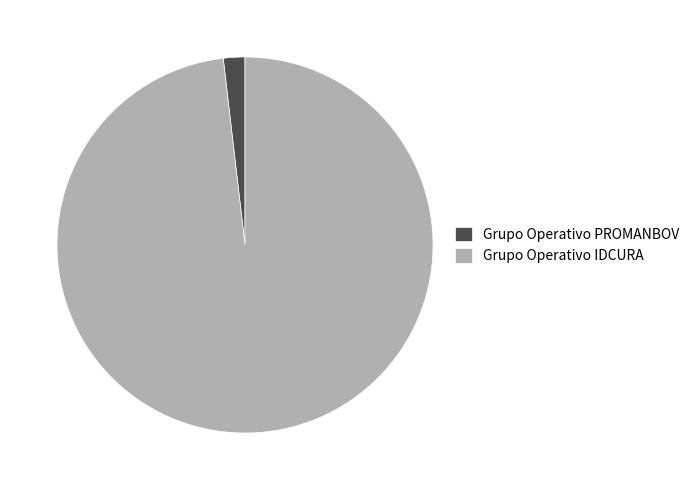

How many segments does this pie chart have?

2